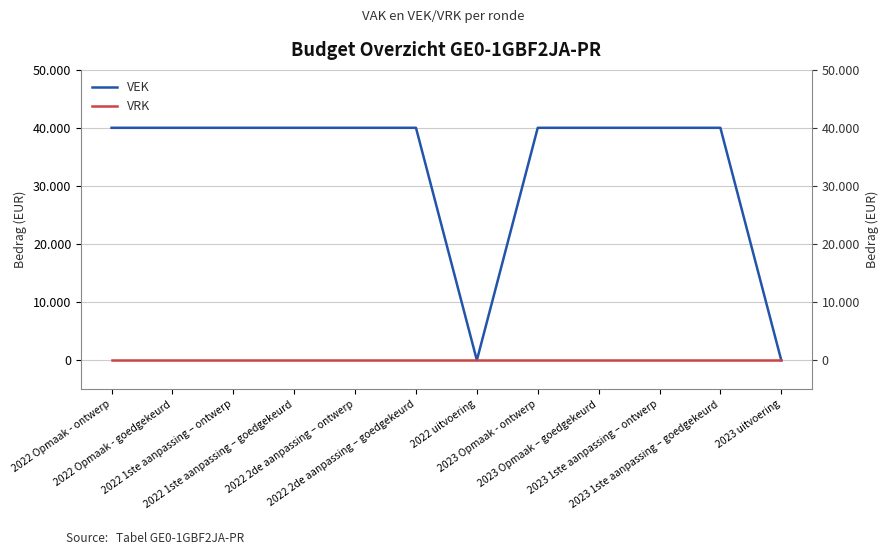

Between 2022 2de aanpassing – goedgekeurd and 2023 1ste aanpassing – ontwerp, which series saw the biggest shift?

VEK